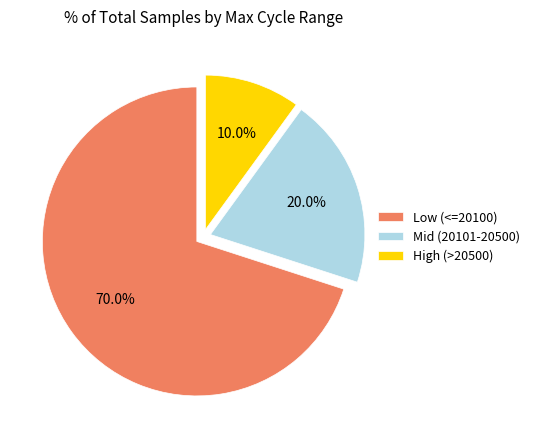

Is the sum of High (>20500) and Mid (20101-20500) greater than half?

No